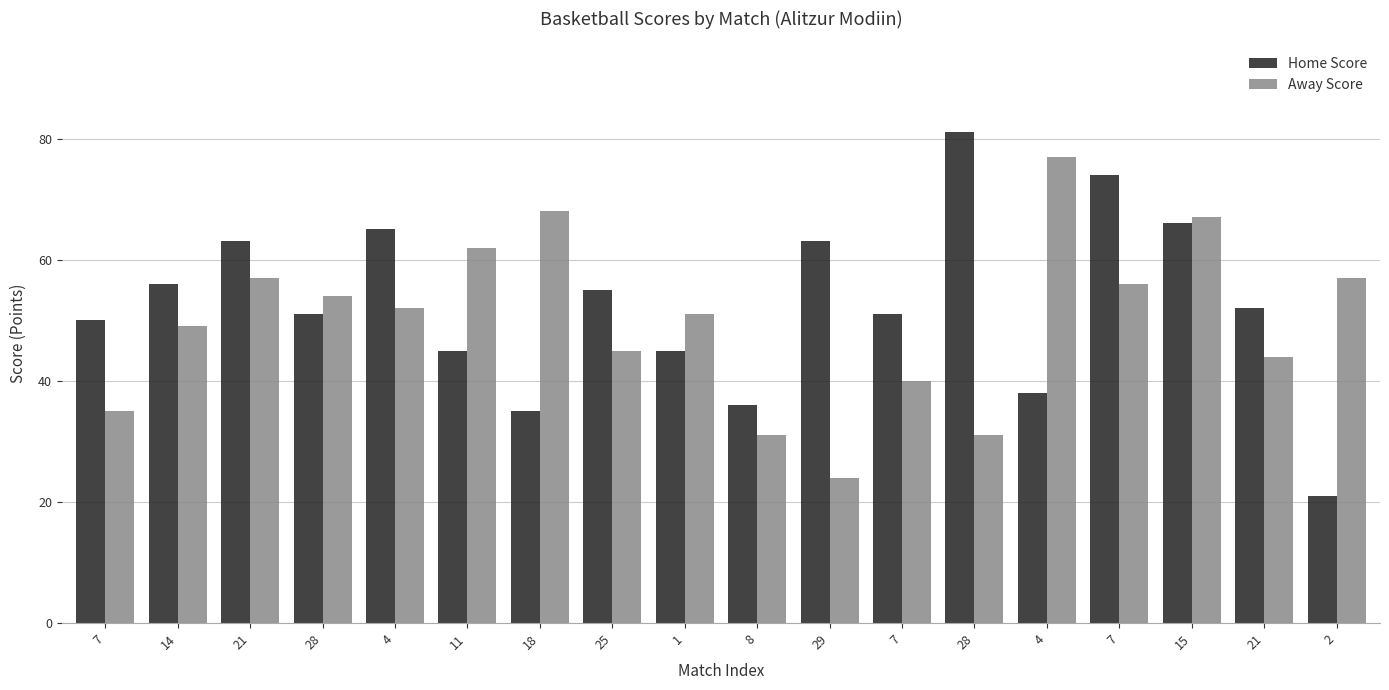

What is the value of the Away Score bar at the 16th from the left?

67